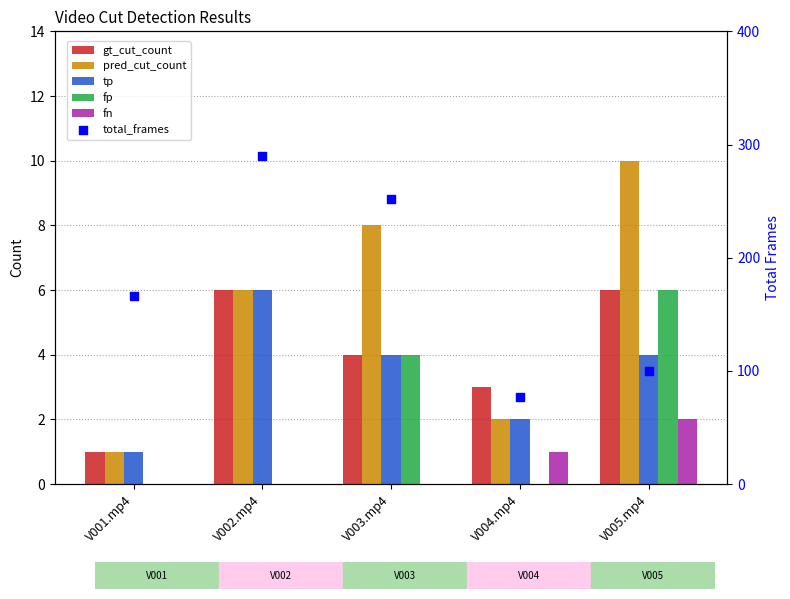

Is the value of fp at V004.mp4 greater than the value of pred_cut_count at V001.mp4?

No